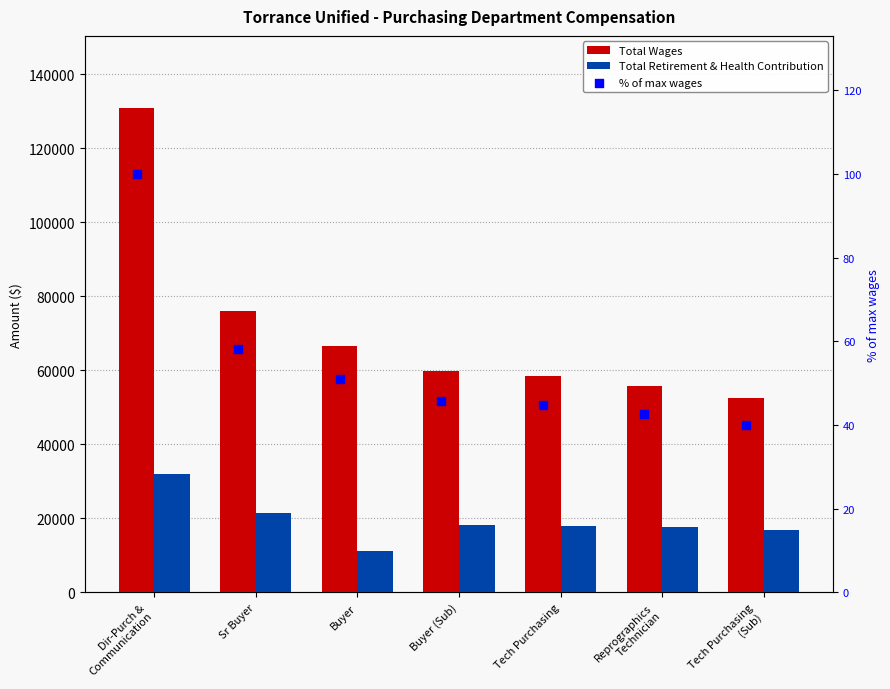

Which series contains the lowest Y value?

% of max wages